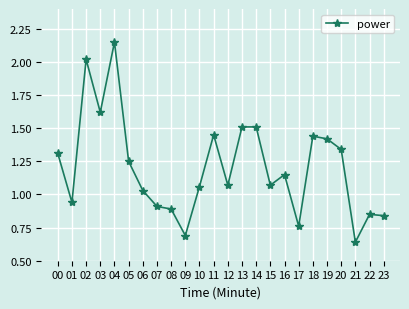

What is the approximate value at 09?

0.7